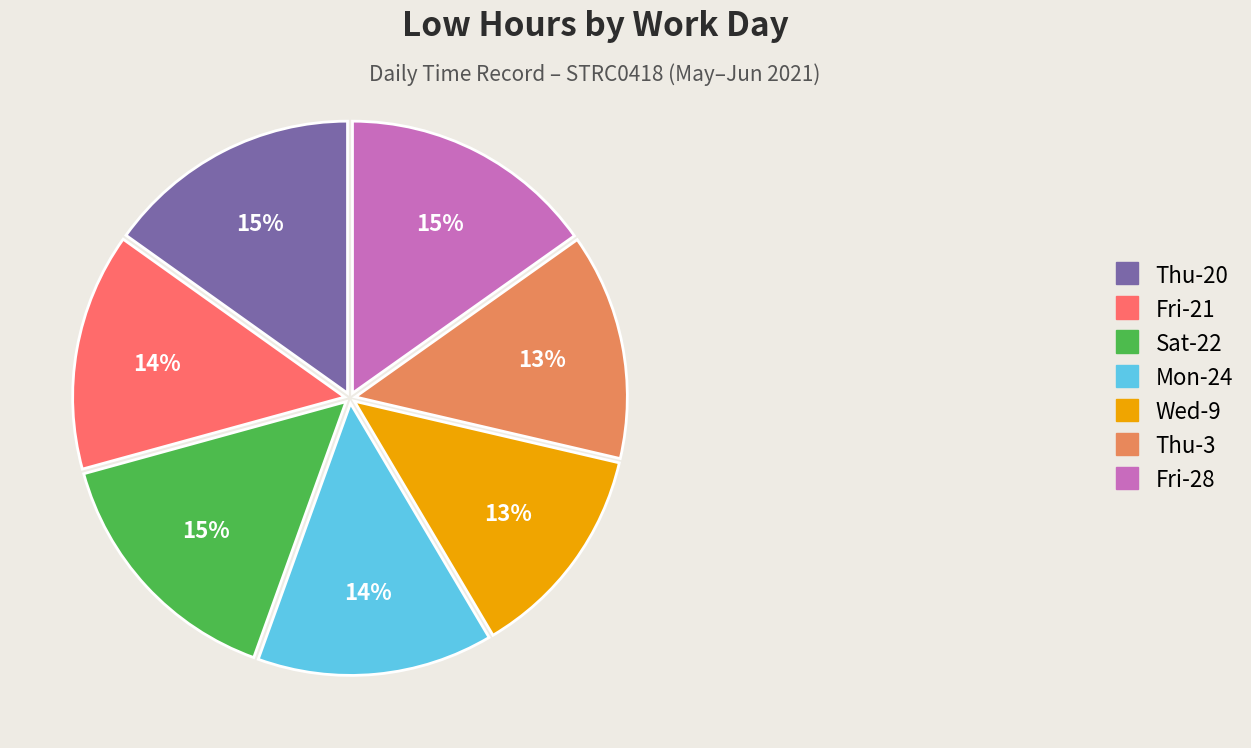

Combined, do Fri-28 and Fri-21 account for over 50%?

No